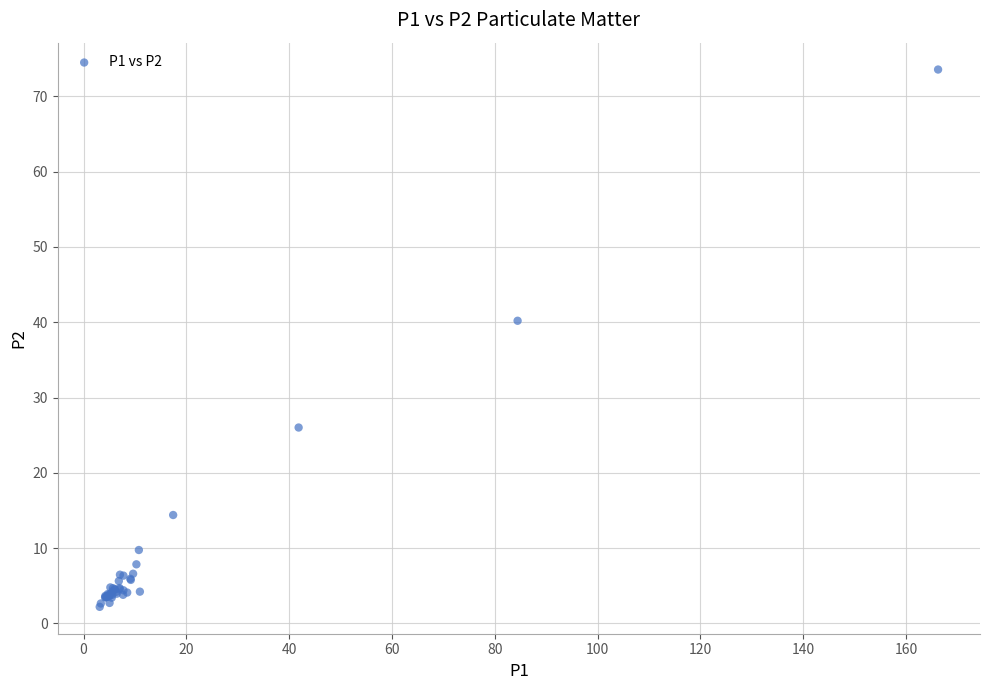

What Y value in the scatter plot is closest to 37?

40.2